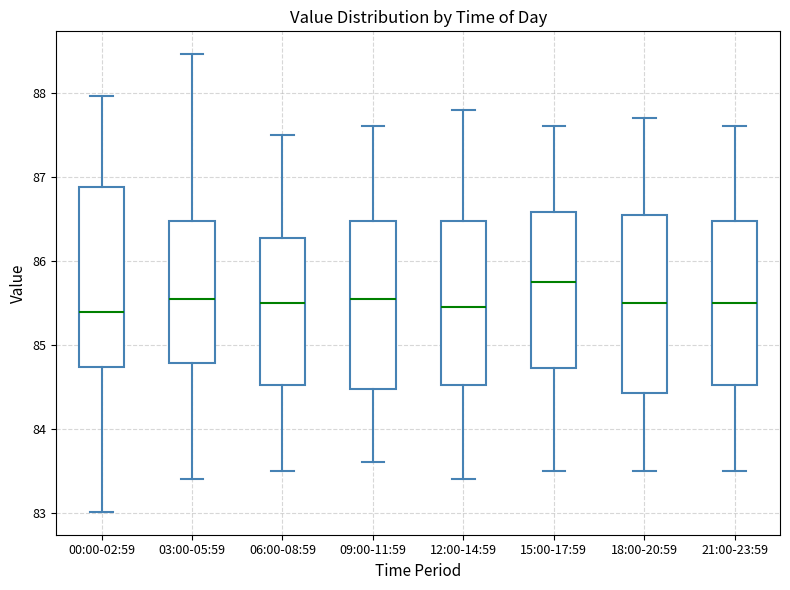

Reading left to right, read every box against the y-axis: the position of its median line, the range the box covers, and the ends of its whiskers. The values are not printed on the chart, so give them approximately, as read against the axis.

00:00-02:59: median 85.4, box 84.7 to 86.9, whiskers 83.0 to 88.0
03:00-05:59: median 85.6, box 84.8 to 86.5, whiskers 83.4 to 88.5
06:00-08:59: median 85.5, box 84.5 to 86.3, whiskers 83.5 to 87.5
09:00-11:59: median 85.6, box 84.5 to 86.5, whiskers 83.6 to 87.6
12:00-14:59: median 85.5, box 84.5 to 86.5, whiskers 83.4 to 87.8
15:00-17:59: median 85.8, box 84.7 to 86.6, whiskers 83.5 to 87.6
18:00-20:59: median 85.5, box 84.4 to 86.6, whiskers 83.5 to 87.7
21:00-23:59: median 85.5, box 84.5 to 86.5, whiskers 83.5 to 87.6